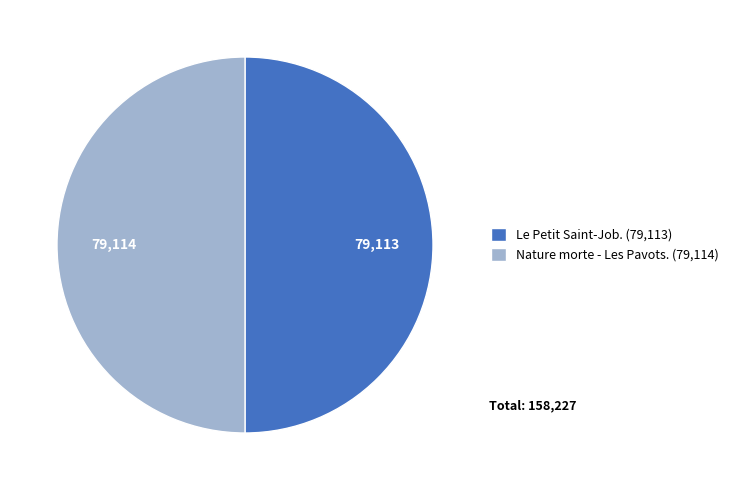

Is it true that Nature morte - Les Pavots. is 57% of the pie?

False